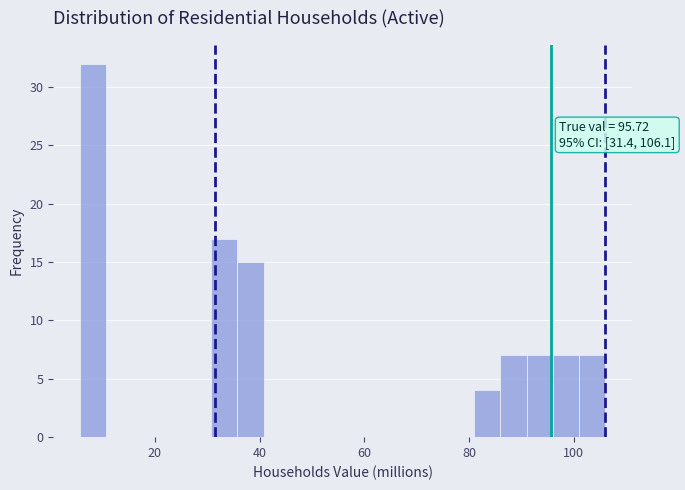

Around what value on the x-axis is the tallest bar? Give the approximate position of its centre, as read against the axis.

8